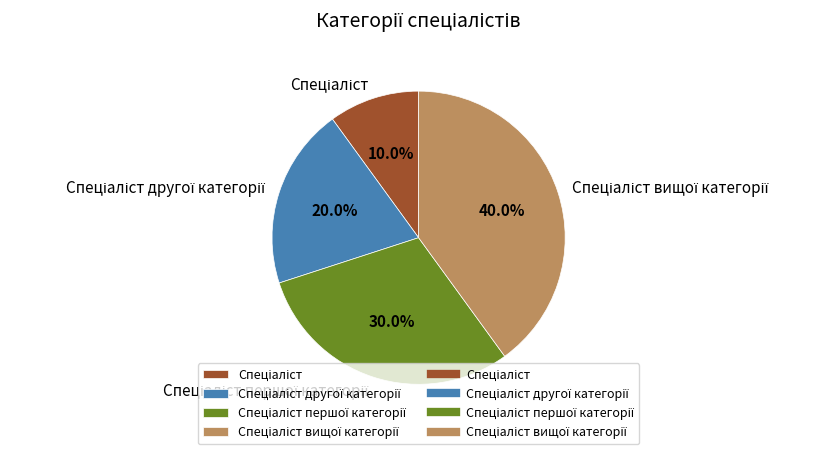

Is there any slice that represents more than half of the pie?

No